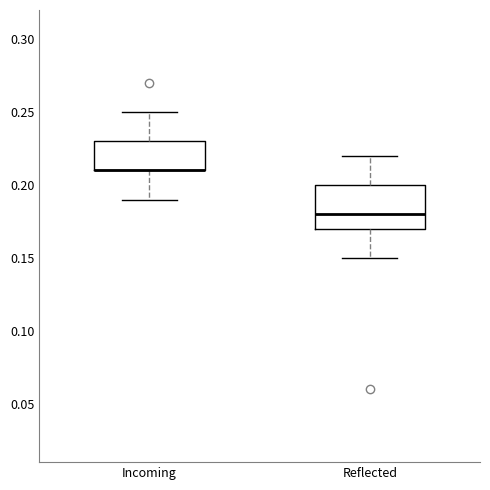

Which box is the tallest, from its lower edge to its upper edge?

Reflected